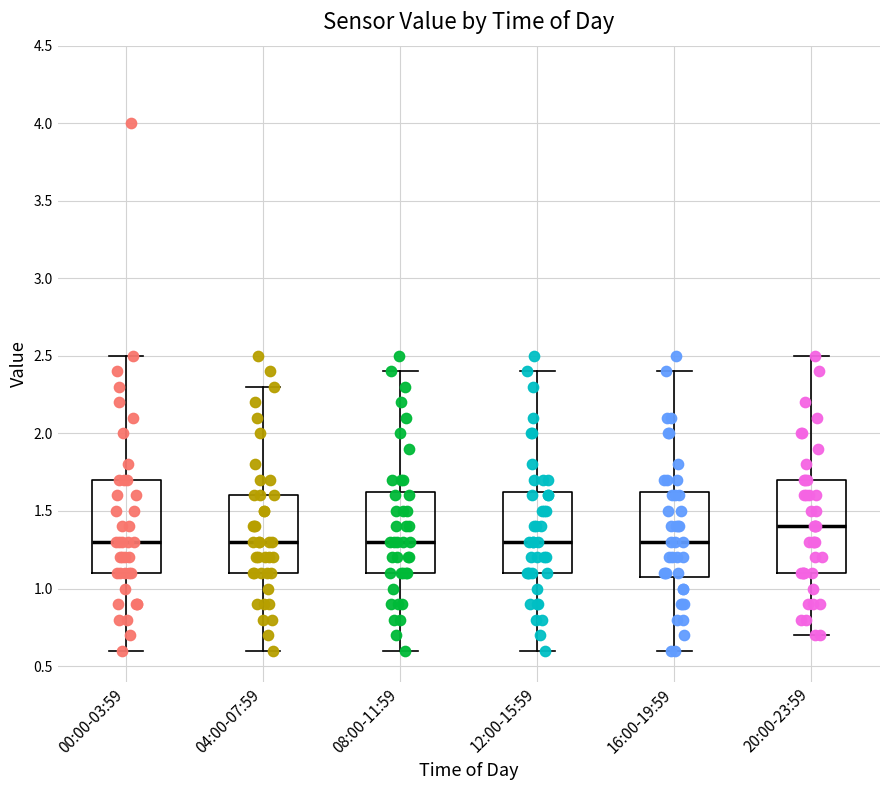

Reading left to right, transcribe this box plot: for each box, give where its median line is, the range the box spans, and where its two whiskers end, as read against the y-axis. The values are not printed on the chart, so give them approximately, as read against the axis.

00:00-03:59: median 1.30, box 1.10 to 1.70, whiskers 0.60 to 2.50
04:00-07:59: median 1.30, box 1.10 to 1.60, whiskers 0.60 to 2.30
08:00-11:59: median 1.30, box 1.10 to 1.65, whiskers 0.60 to 2.40
12:00-15:59: median 1.30, box 1.10 to 1.65, whiskers 0.60 to 2.40
16:00-19:59: median 1.30, box 1.10 to 1.65, whiskers 0.60 to 2.40
20:00-23:59: median 1.40, box 1.10 to 1.70, whiskers 0.70 to 2.50